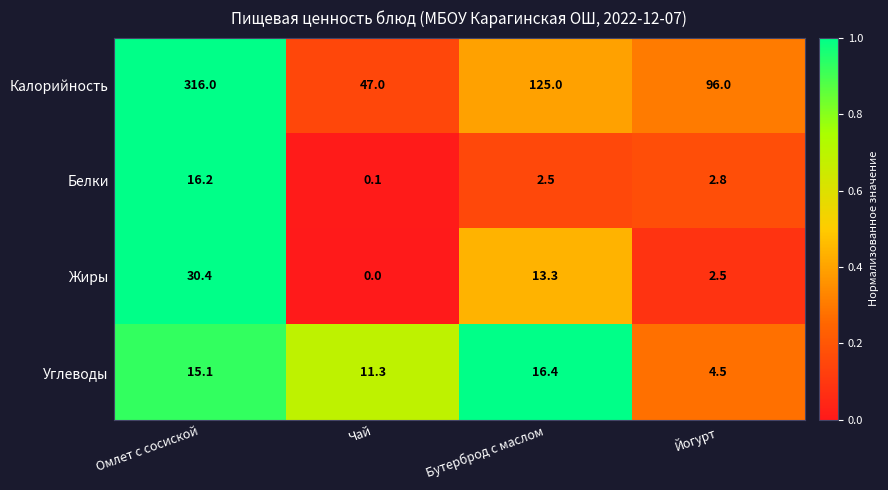

What is the difference between the maximum and minimum values in the Жиры series?

30.4